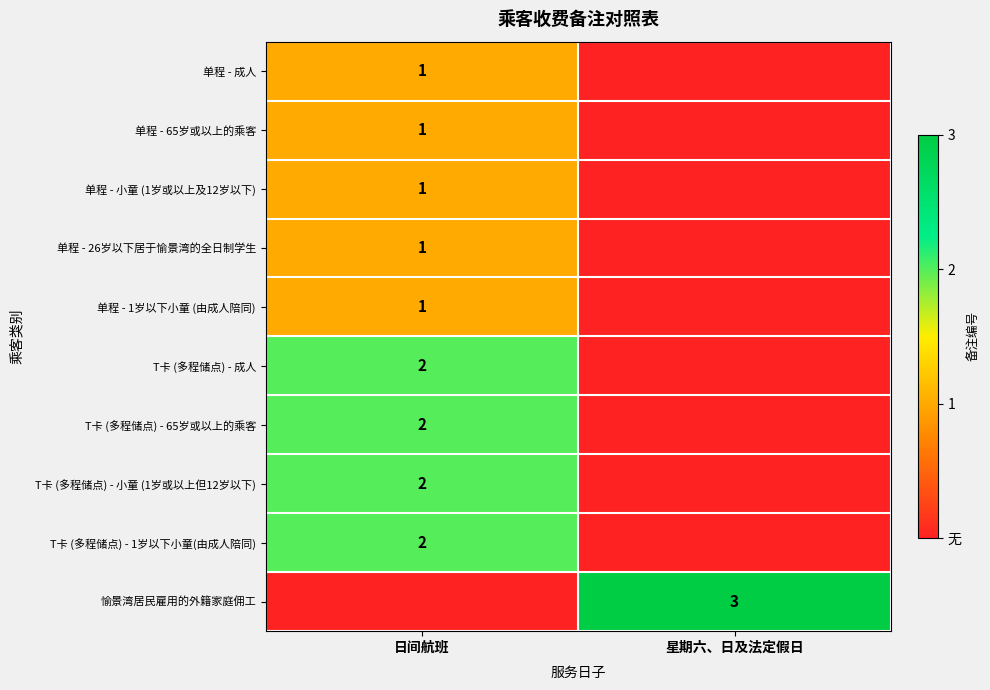

The value of T卡 (多程储点) - 小童 (1岁或以上但12岁以下) at 日间航班 is 2. True or false?

True